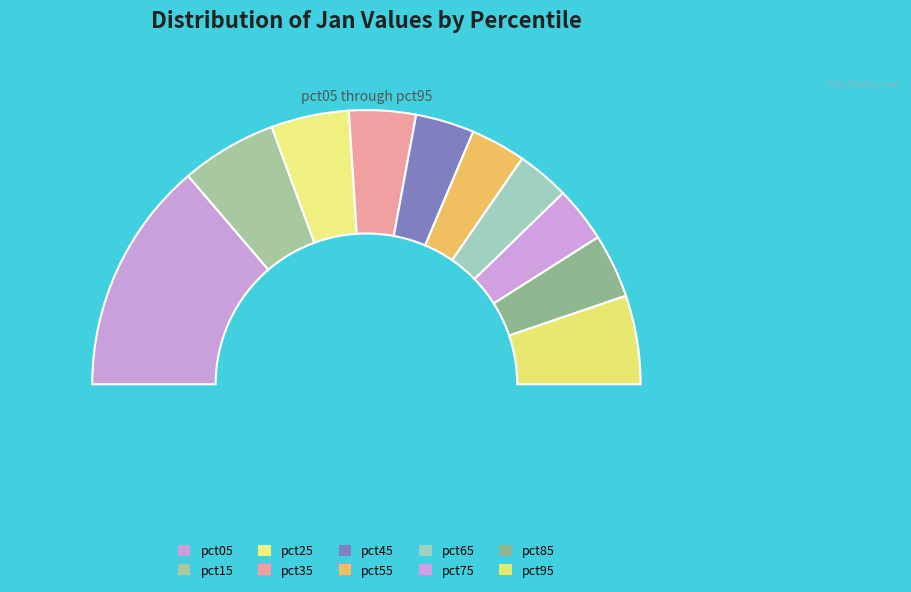

To the nearest percent, what is the difference between the pct15 and pct85 slice percentages?

4%